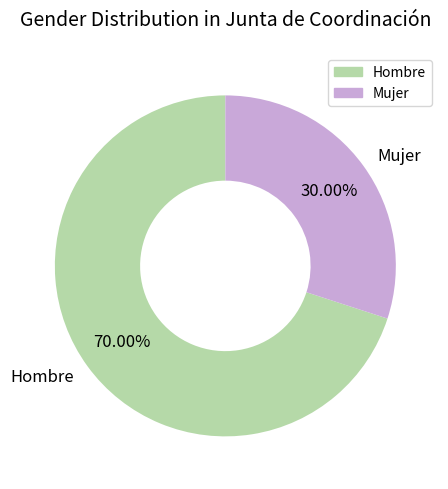

What is the total percentage of Mujer and Hombre?

100.0%